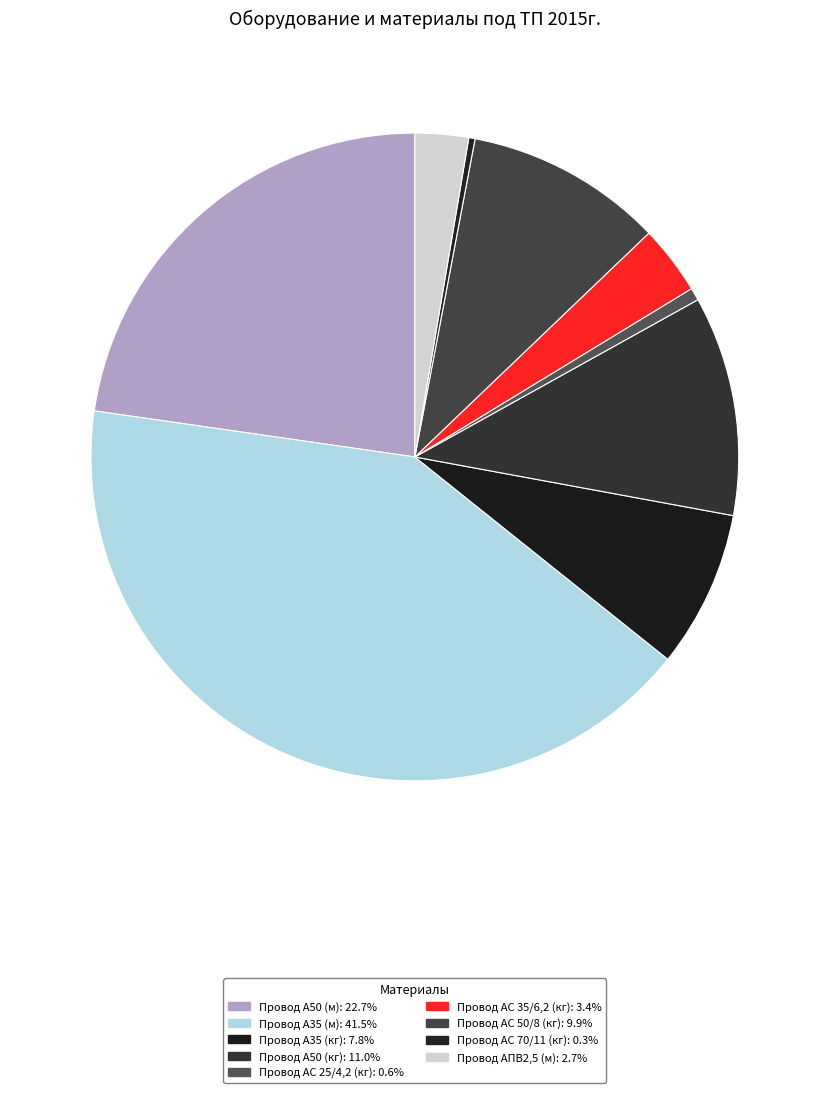

Approximately how many times larger is the value at Провод А35 (кг) compared to Провод А50 (м)?

0.3